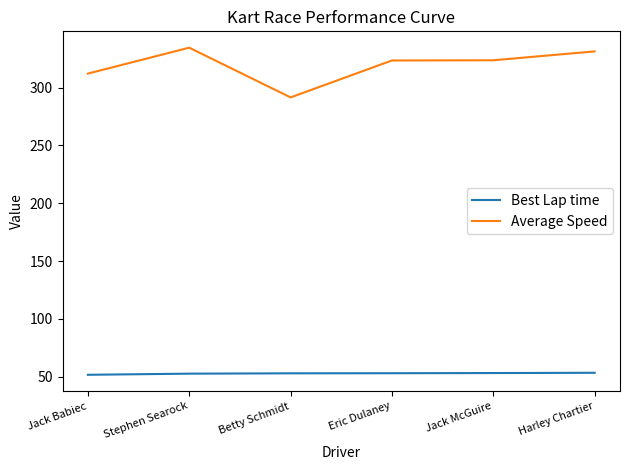

True or false: Average Speed and Best Lap time cross at least once.

False